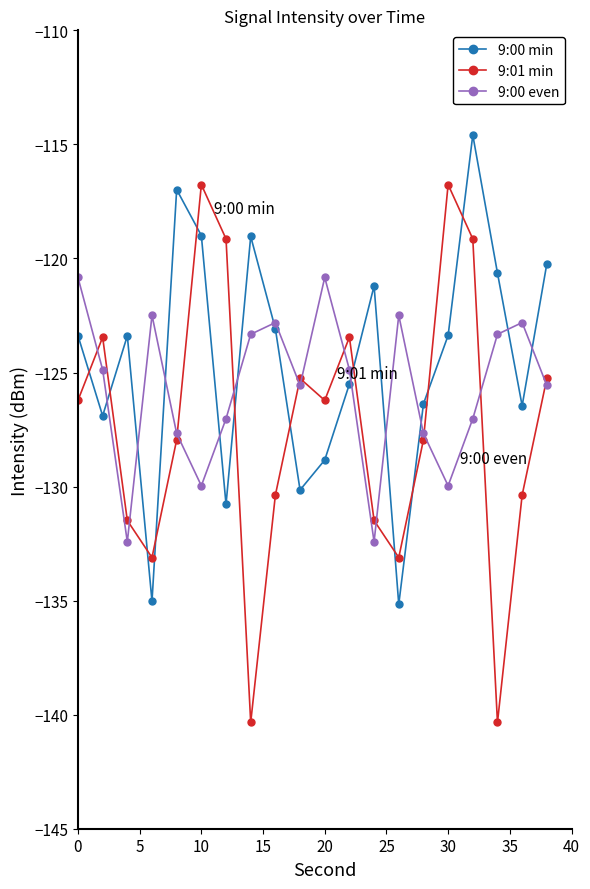

What is the greatest value displayed?

-114.6